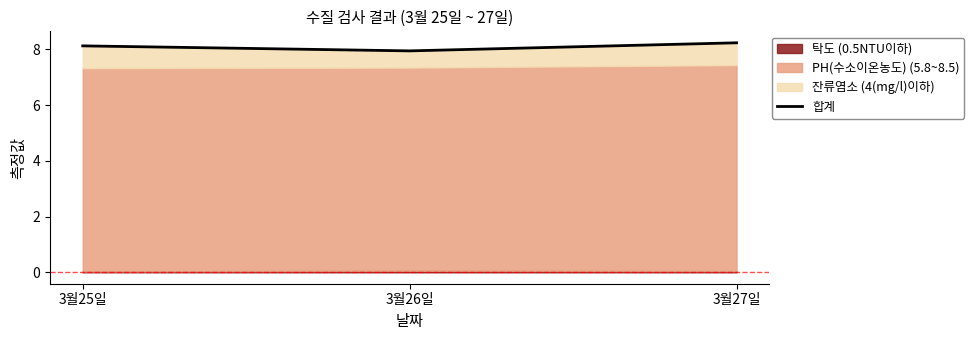

What is the sum of the values at 3월26일 and 3월27일?

16.2